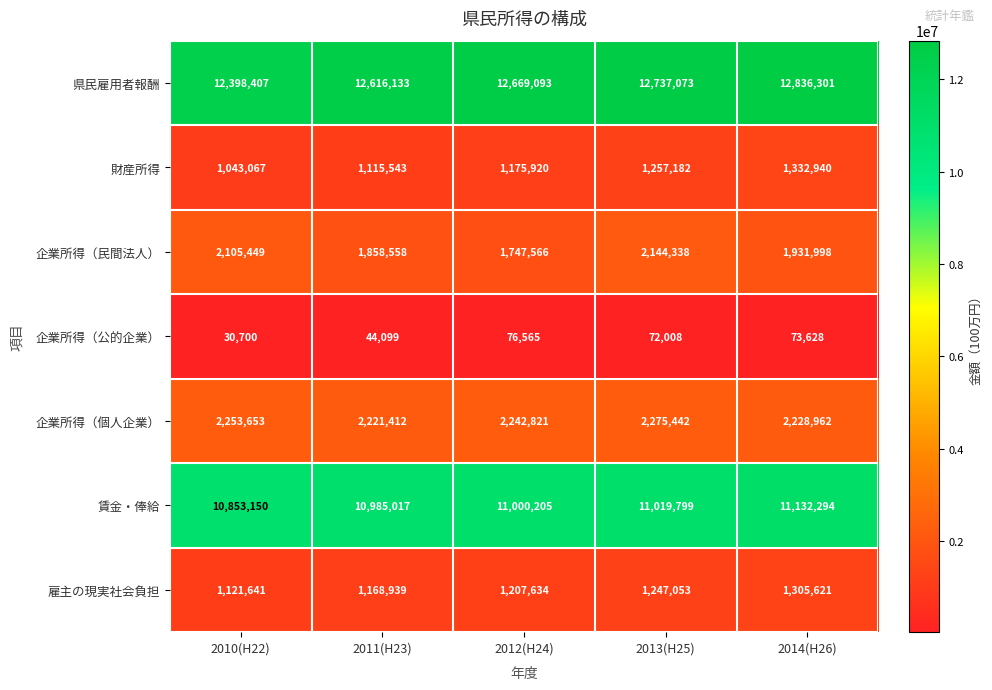

What is the average value of the 企業所得（個人企業） series?

2244458